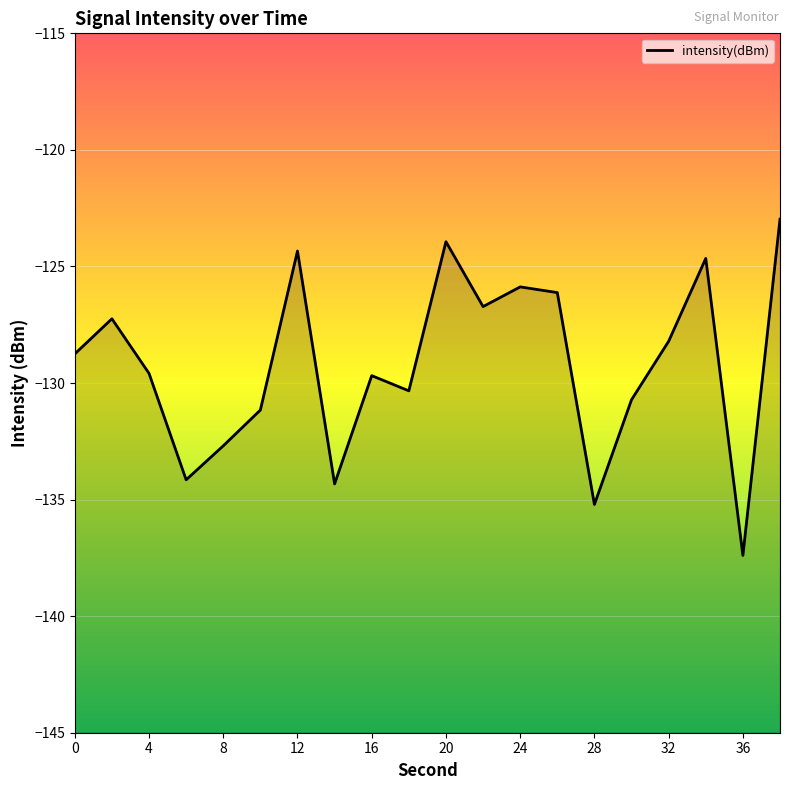

How many points are lower than both their immediate neighbors (excluding endpoints)?

6